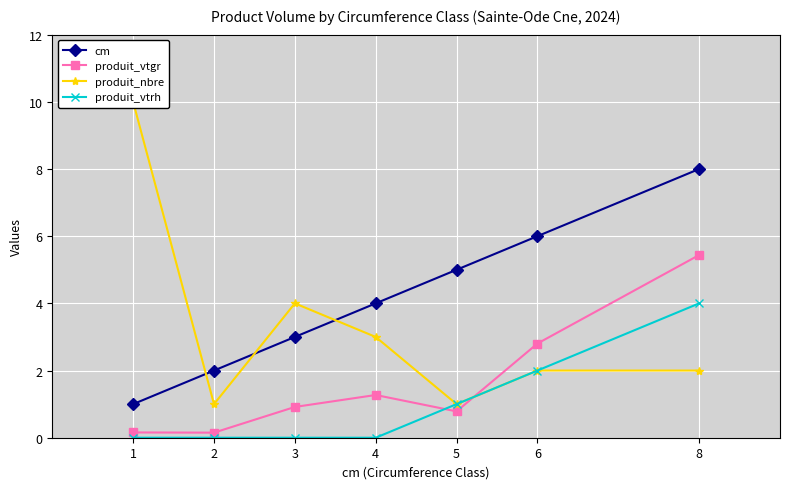

What is the difference between the highest and lowest values at 2?

2.0